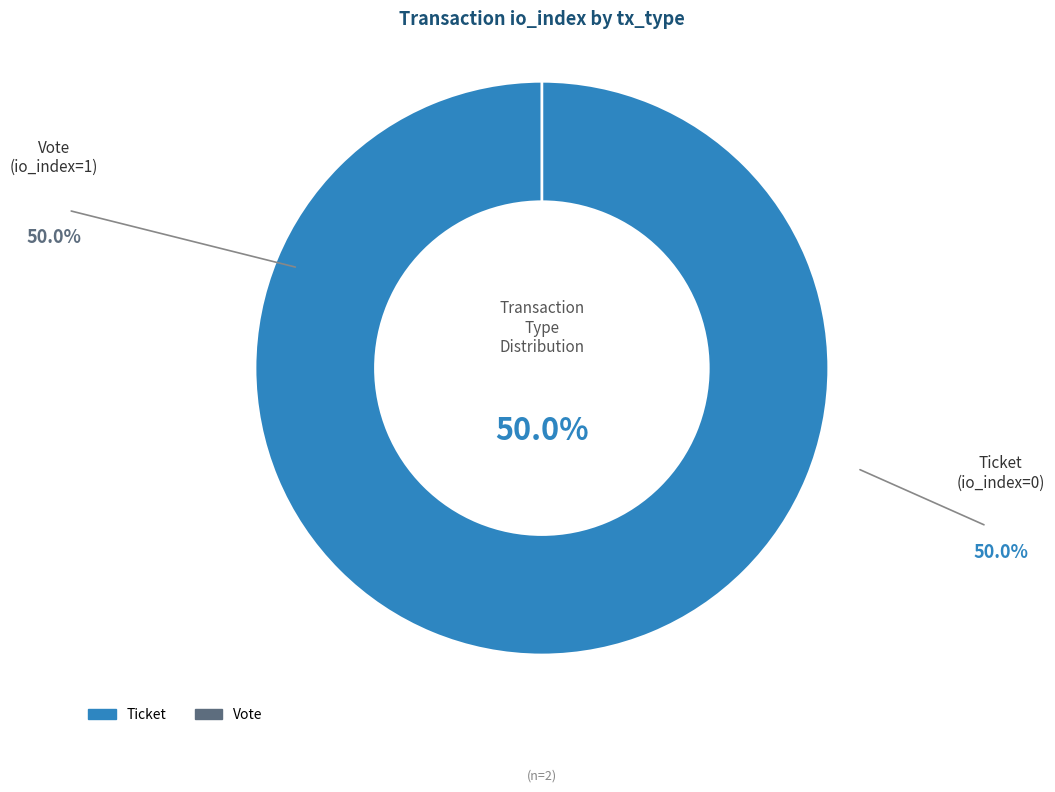

To the nearest percent, what is the difference between the Ticket and Vote slice percentages?

100%